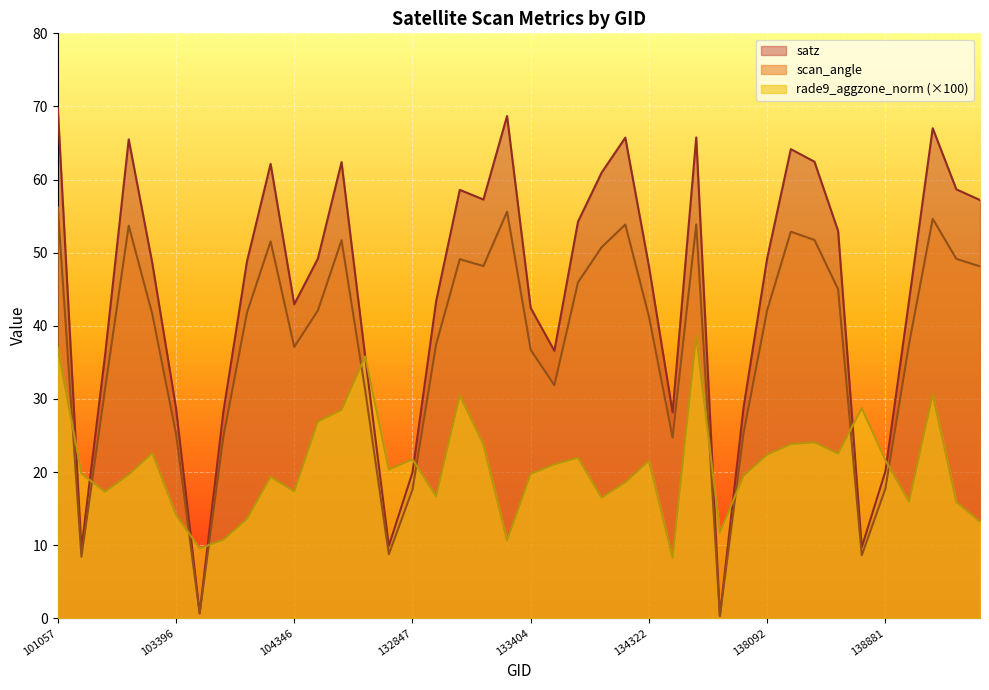

Between 134322 and 134124, which is larger?

134124